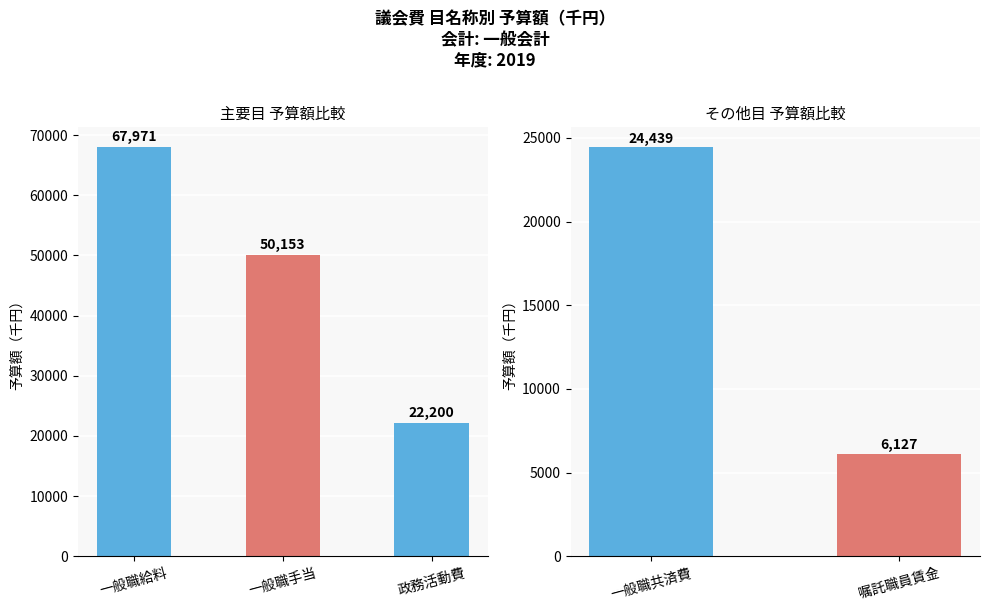

Which label corresponds to the largest value in the chart?

一般職共済費